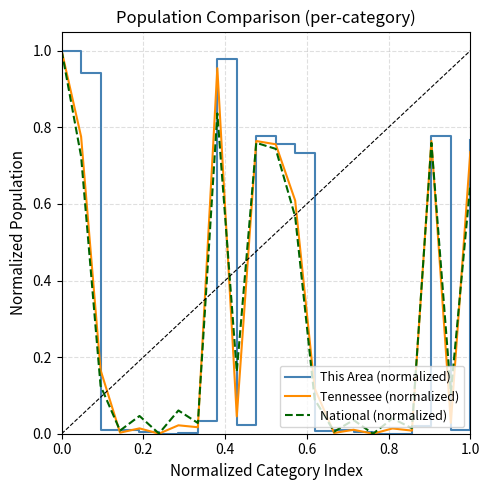

Count the number of data series in this chart.

3